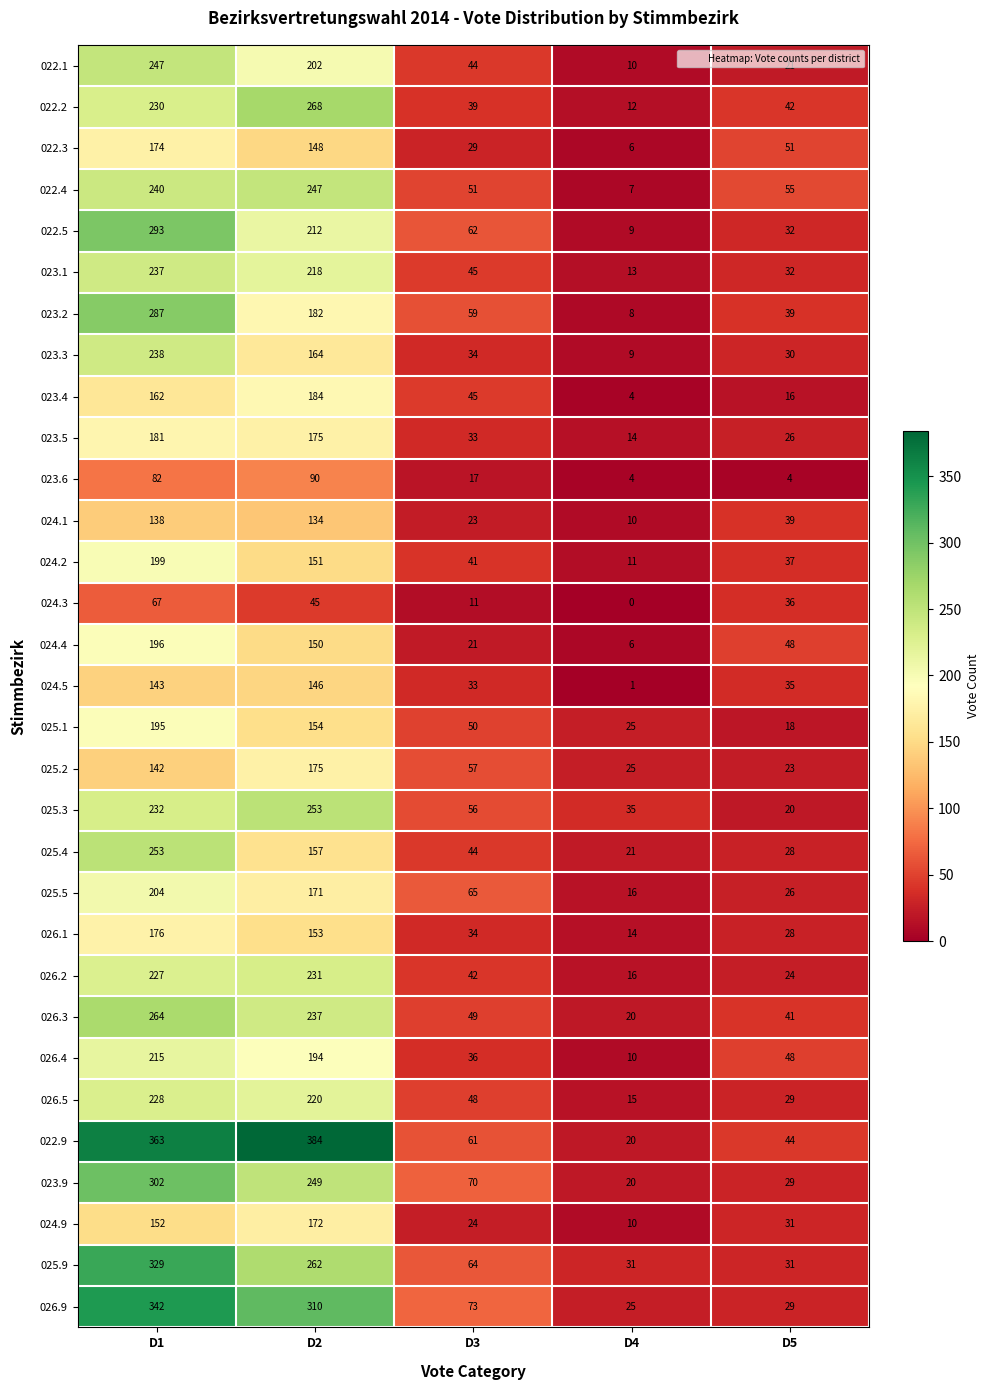

Which series has the widest spread of values?

022.9